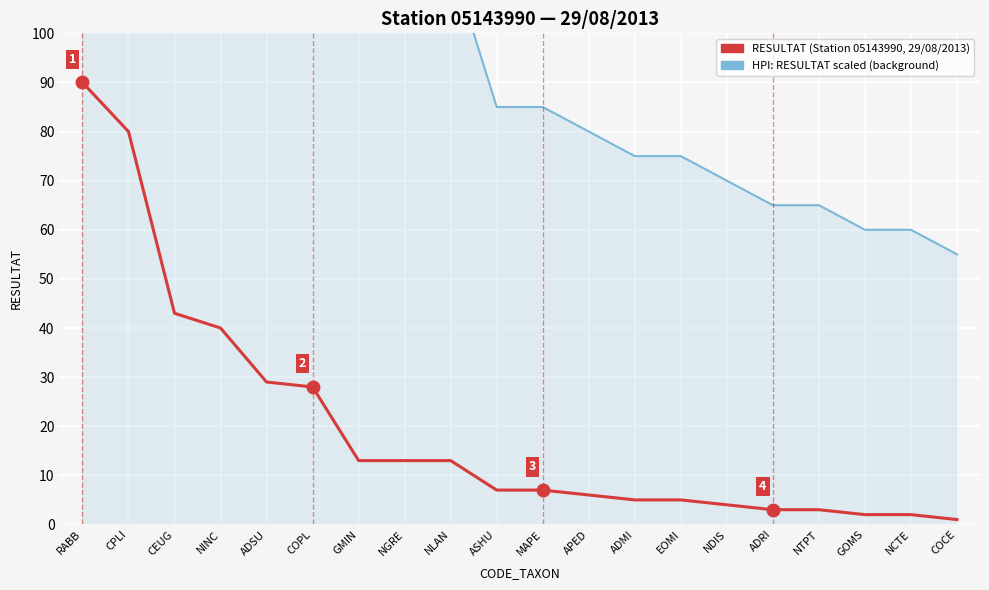

Which label corresponds to the smallest value in the chart?

COCE